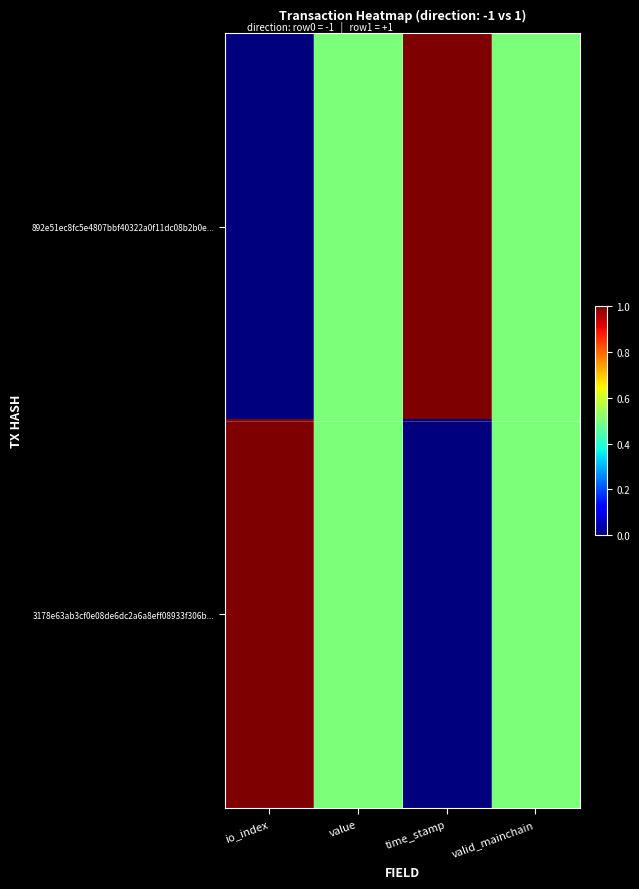

At how many categories does at least one series exceed 0?

4